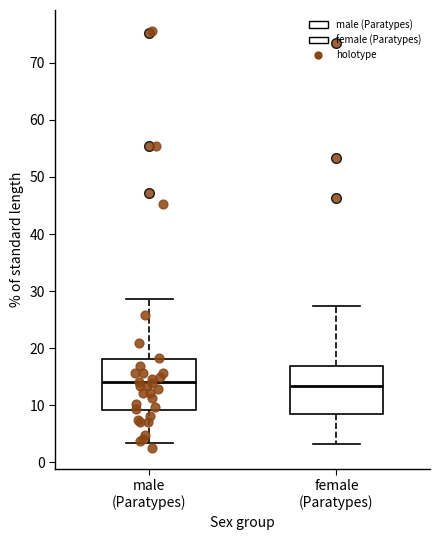

Where is the upper edge of the box for male (Paratypes) on the y-axis? The values are not printed on the chart, so give them approximately, as read against the axis.

18